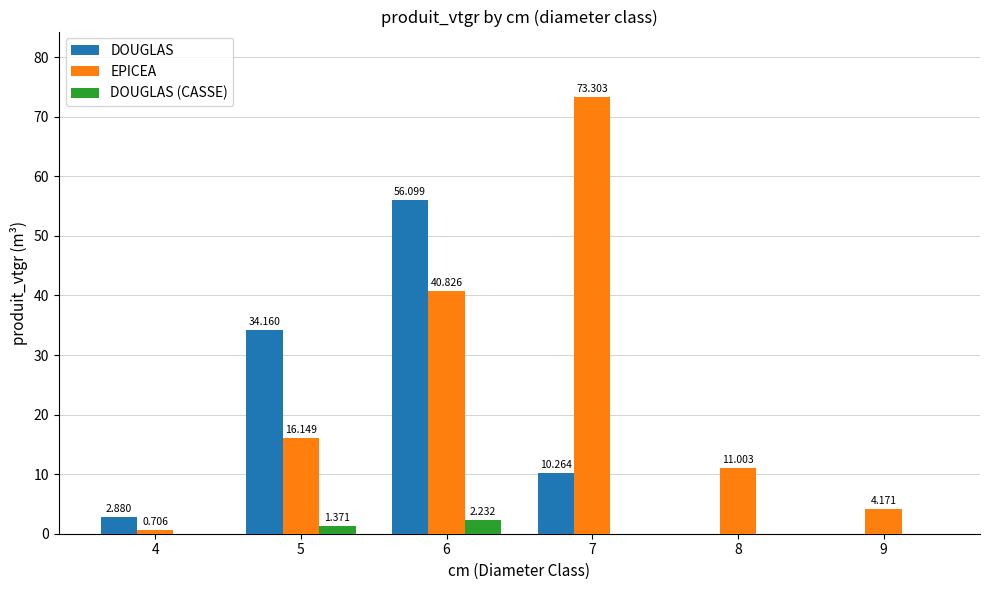

Which series has the largest total across all categories?

EPICEA